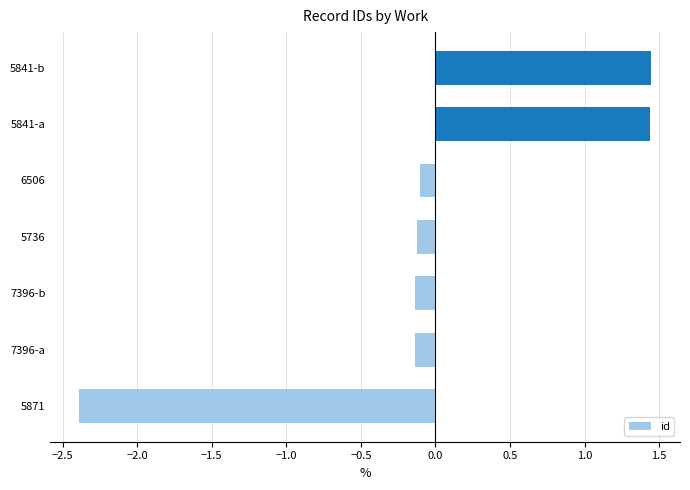

How many positive values are there?

2